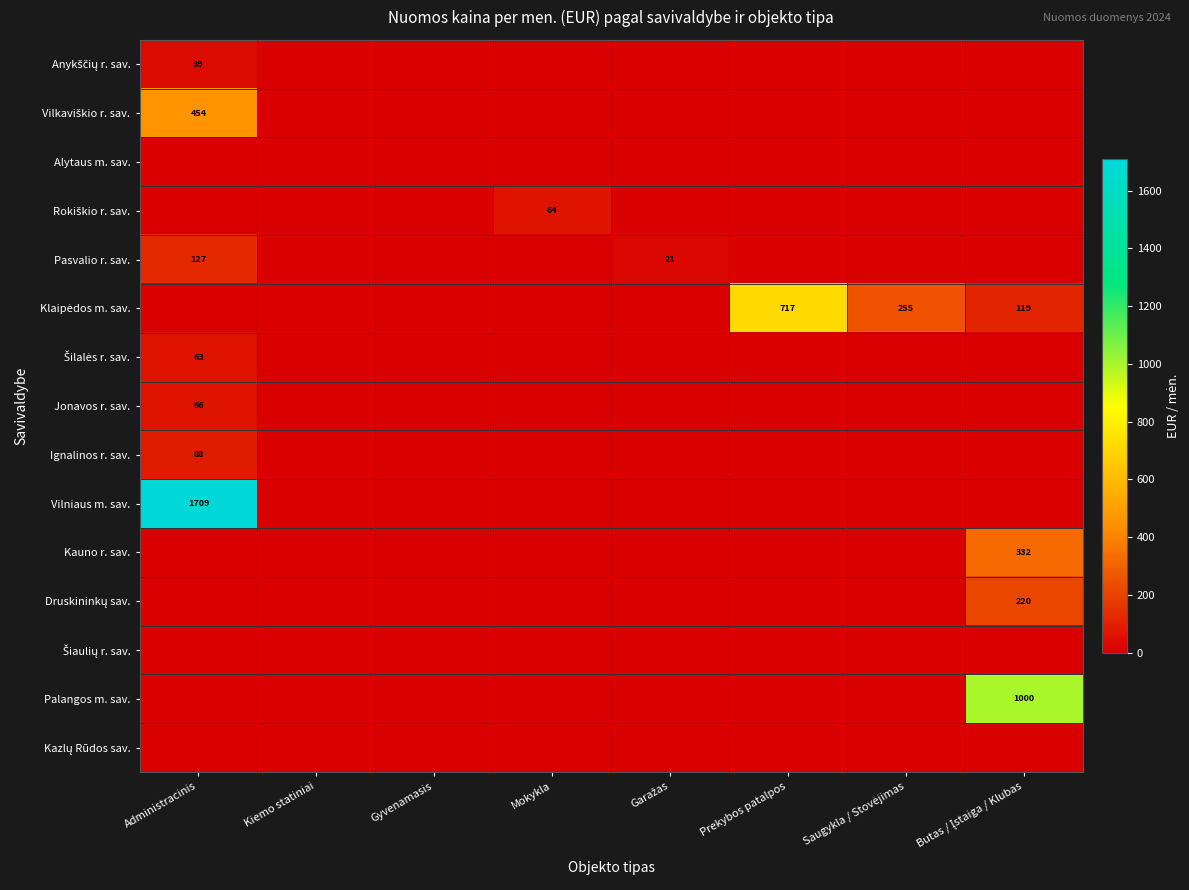

Which series has the widest spread of values?

Vilniaus m. sav.